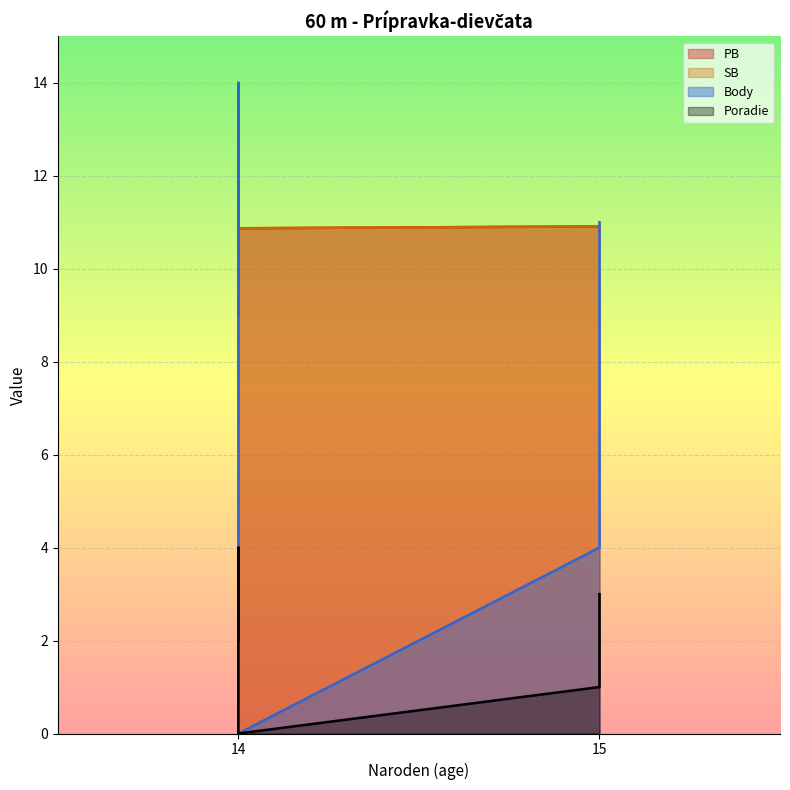

At Ambrová Michaela, list the series in order from smallest to largest.

Poradie, Body, PB, SB